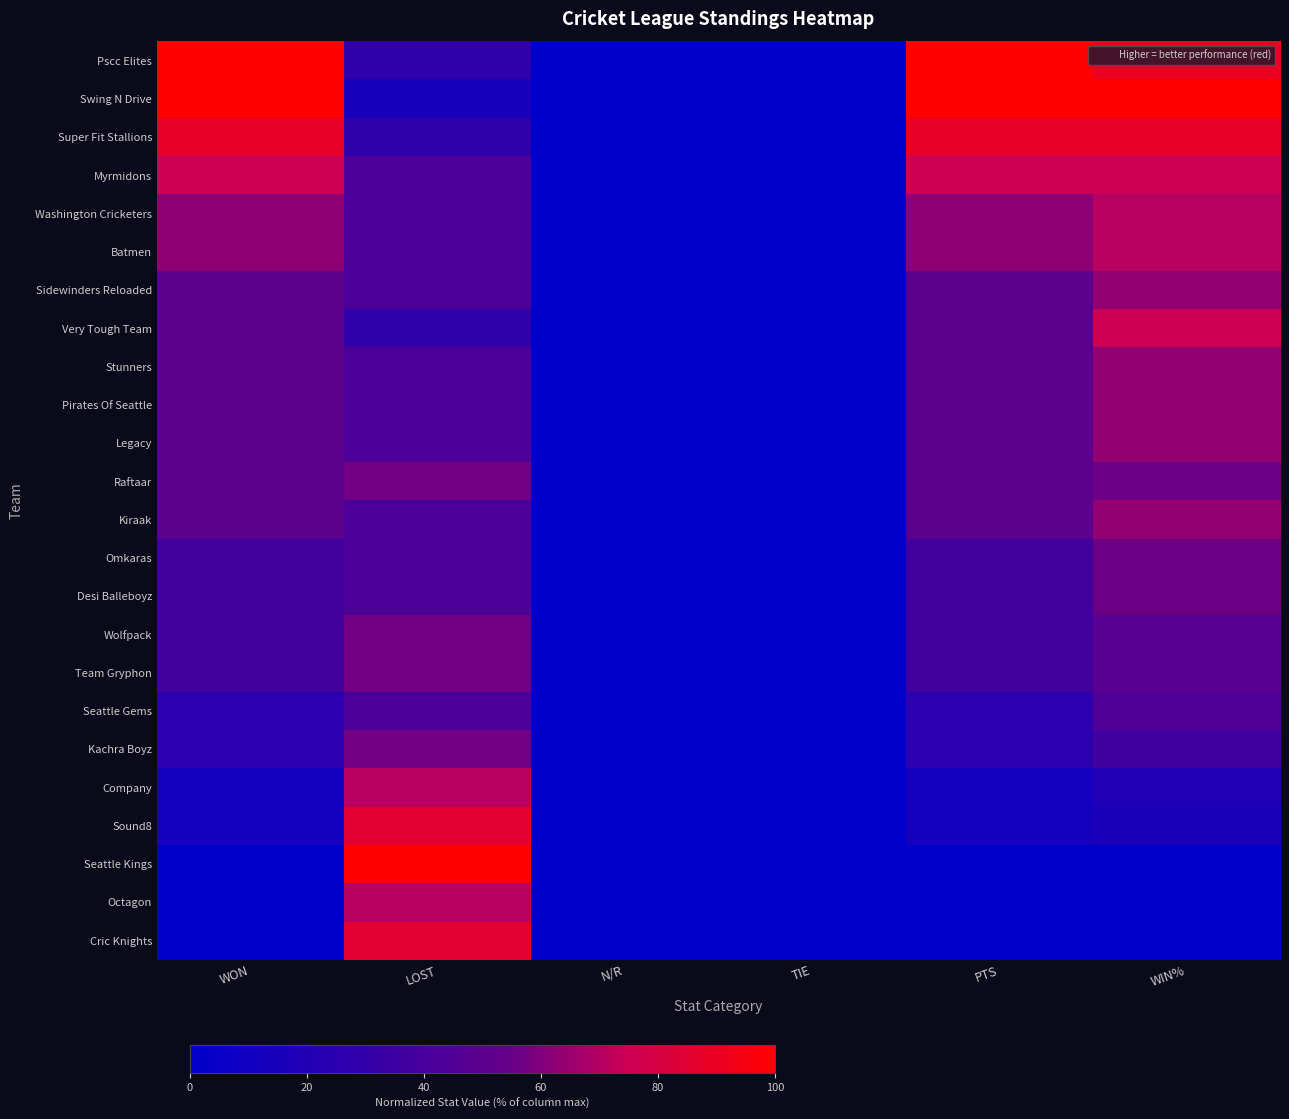

At which category is the sum across all series the highest?

WIN%